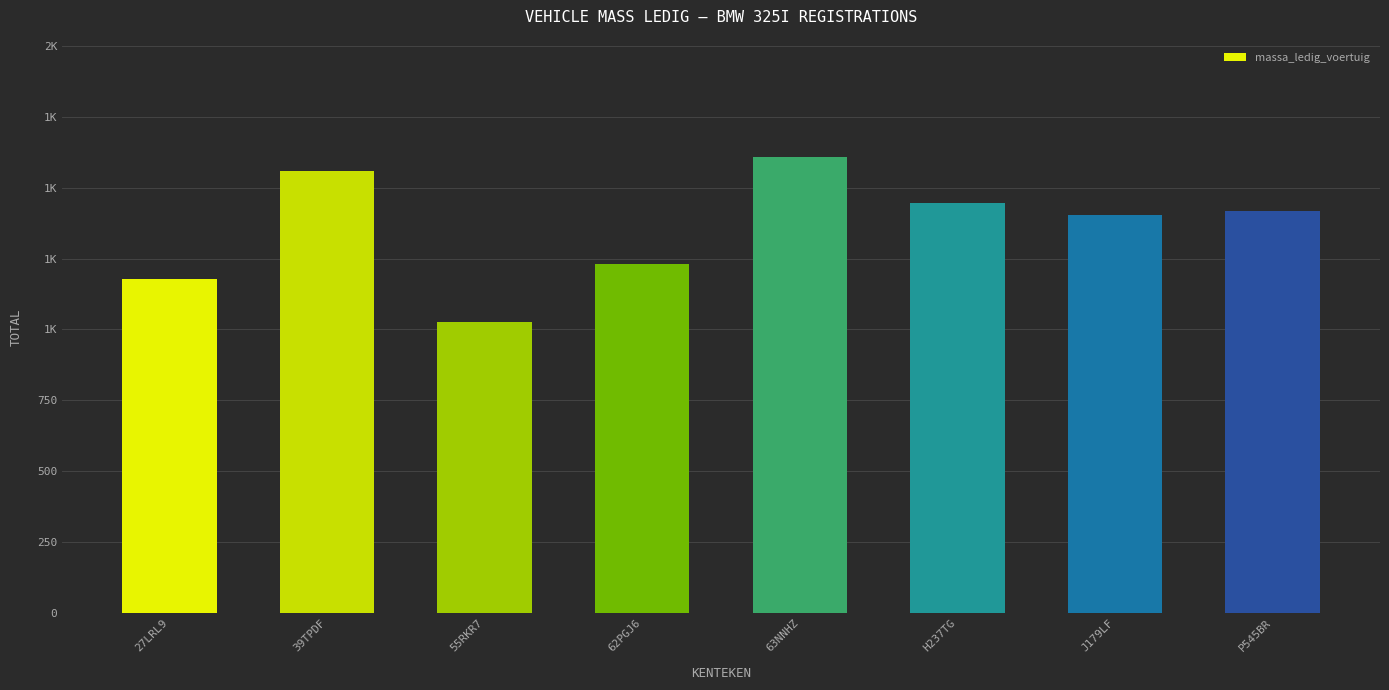

What is the maximum value shown in the chart?

1610